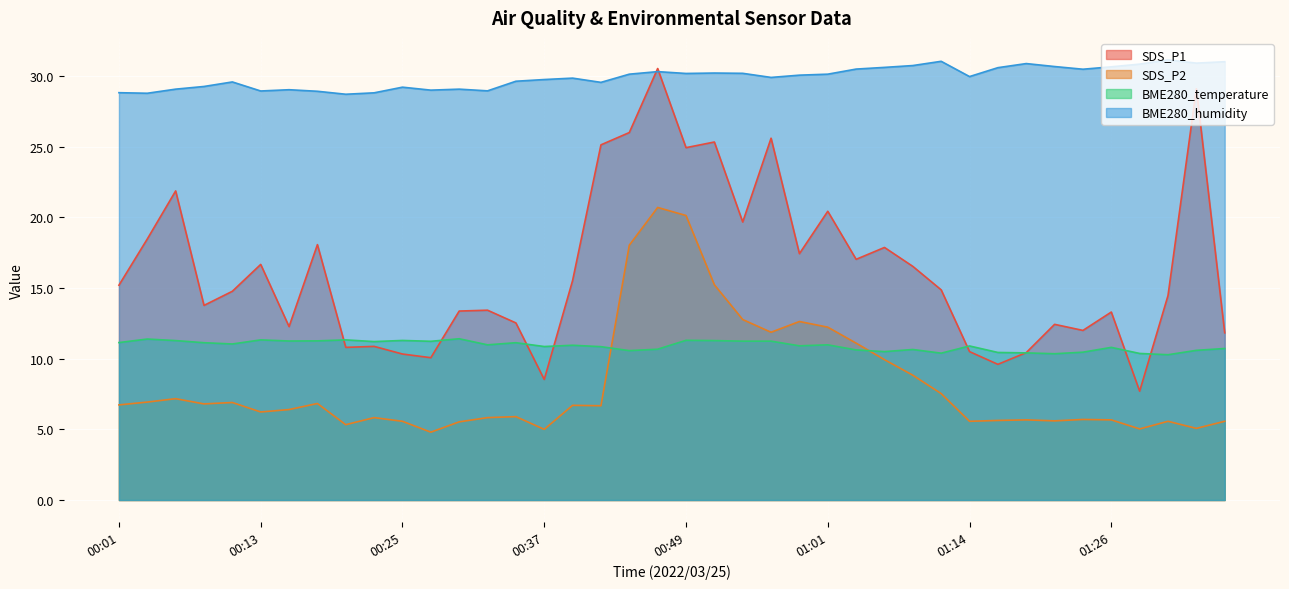

What is the label of the 1st point from the left?

00:01